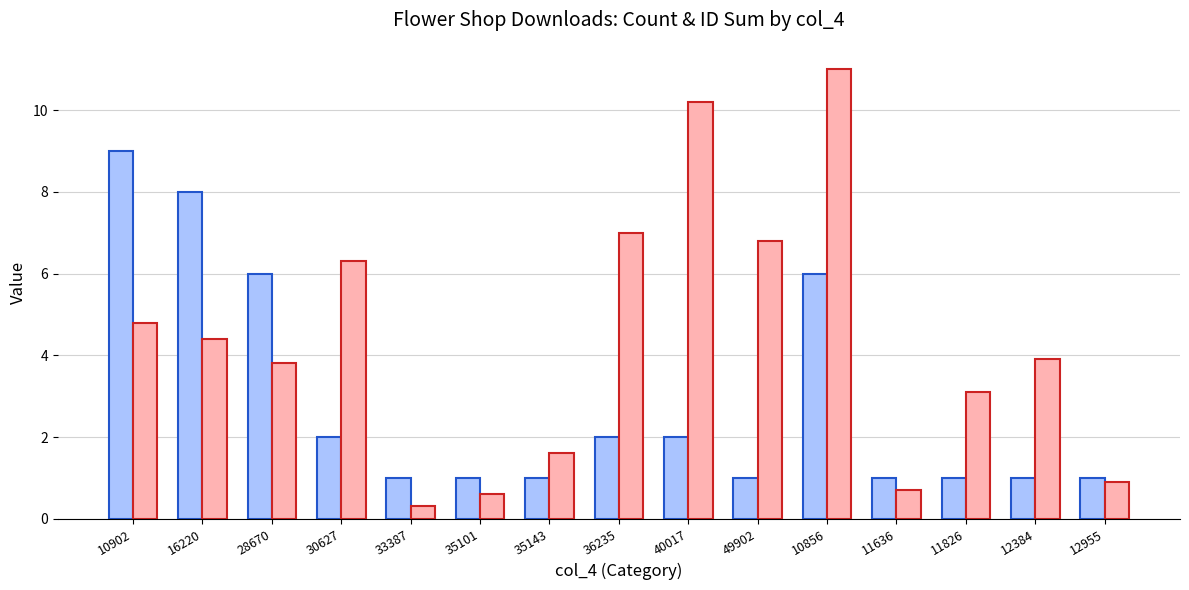

What is the difference between the highest and lowest values at 36235?

5.0